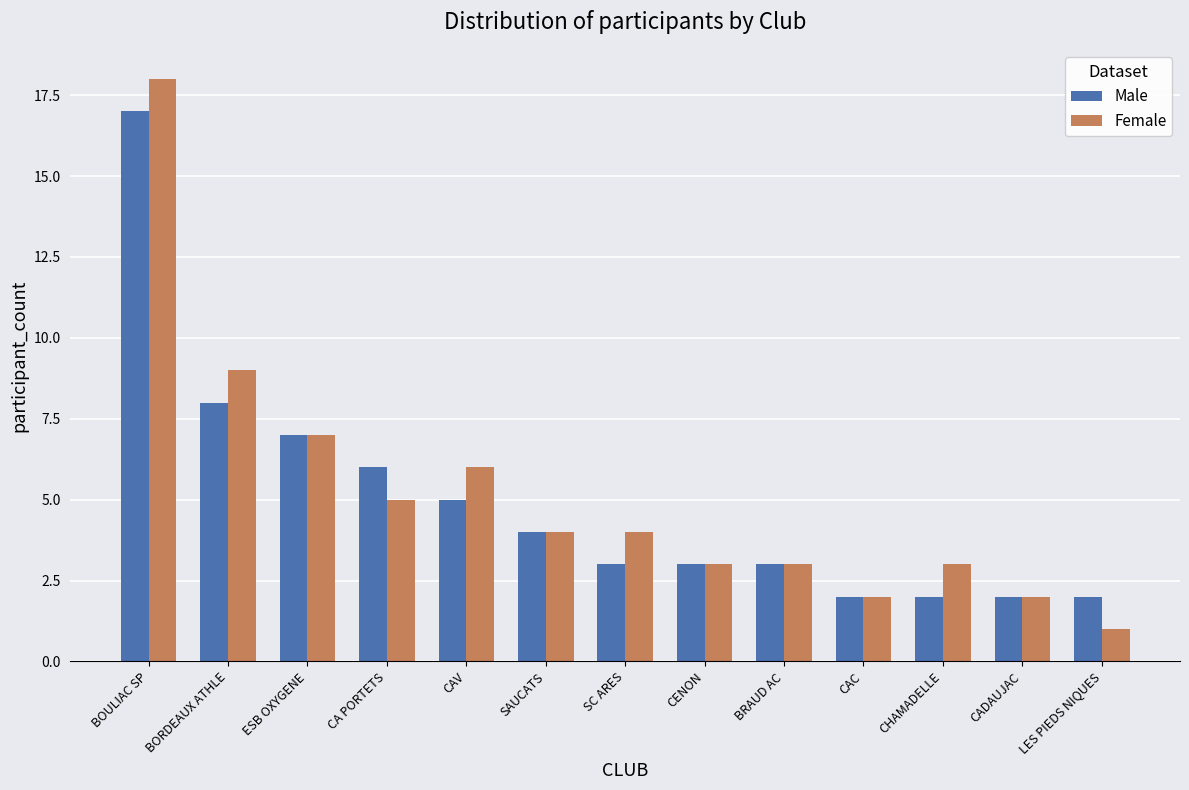

What are all the series names shown in the legend?

Male, Female